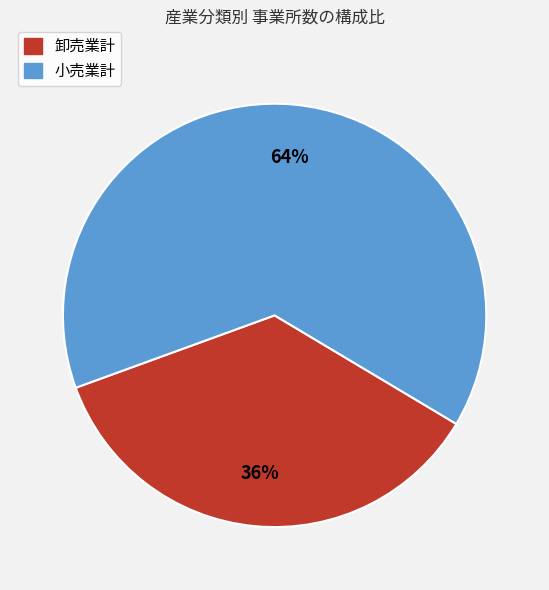

Do 小売業計 and 卸売業計 together represent more than half of the pie?

Yes